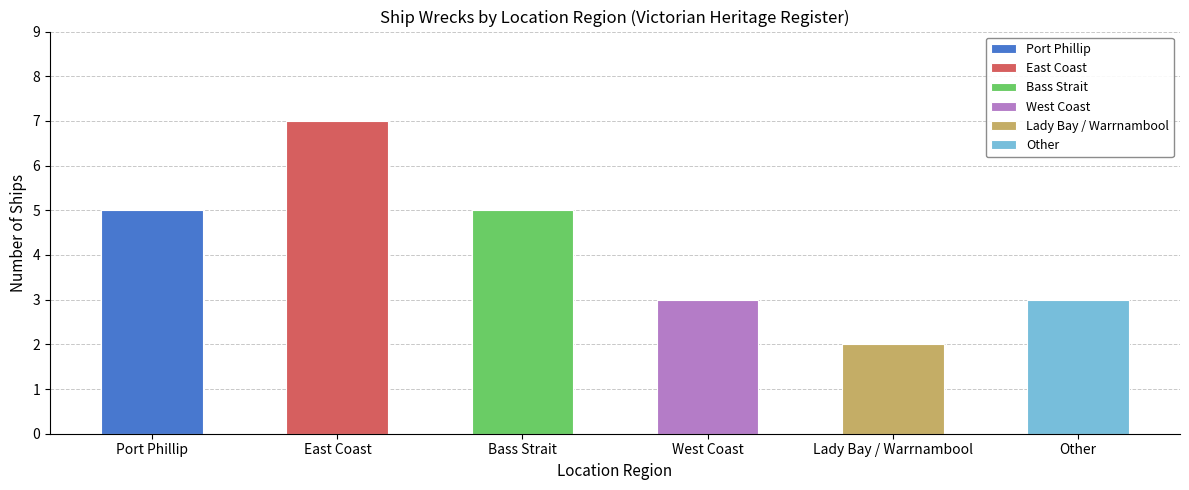

At which category does the chart reach its peak across all series?

East Coast